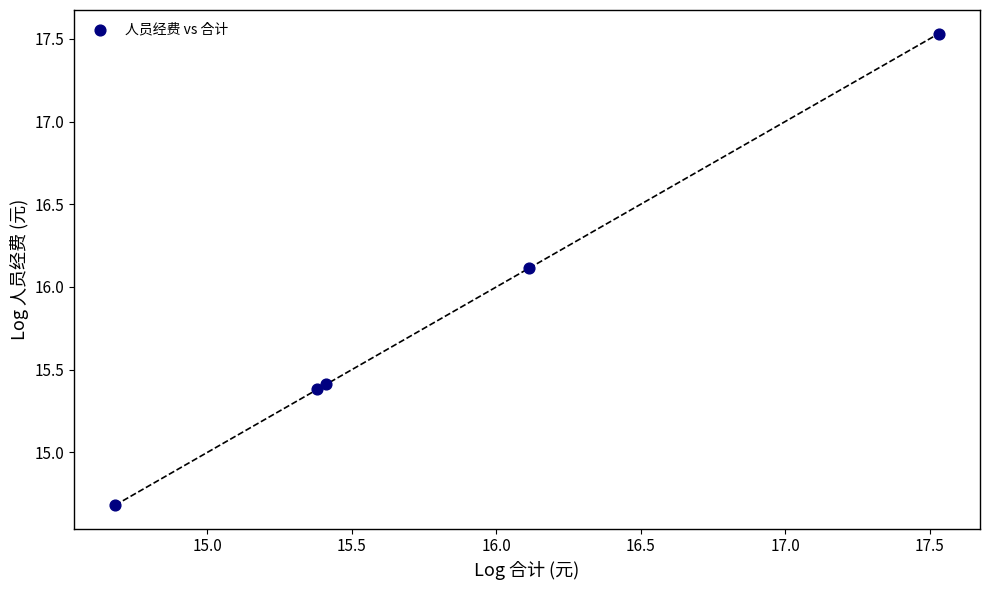

What Y value in the scatter plot is closest to 16?

16.1